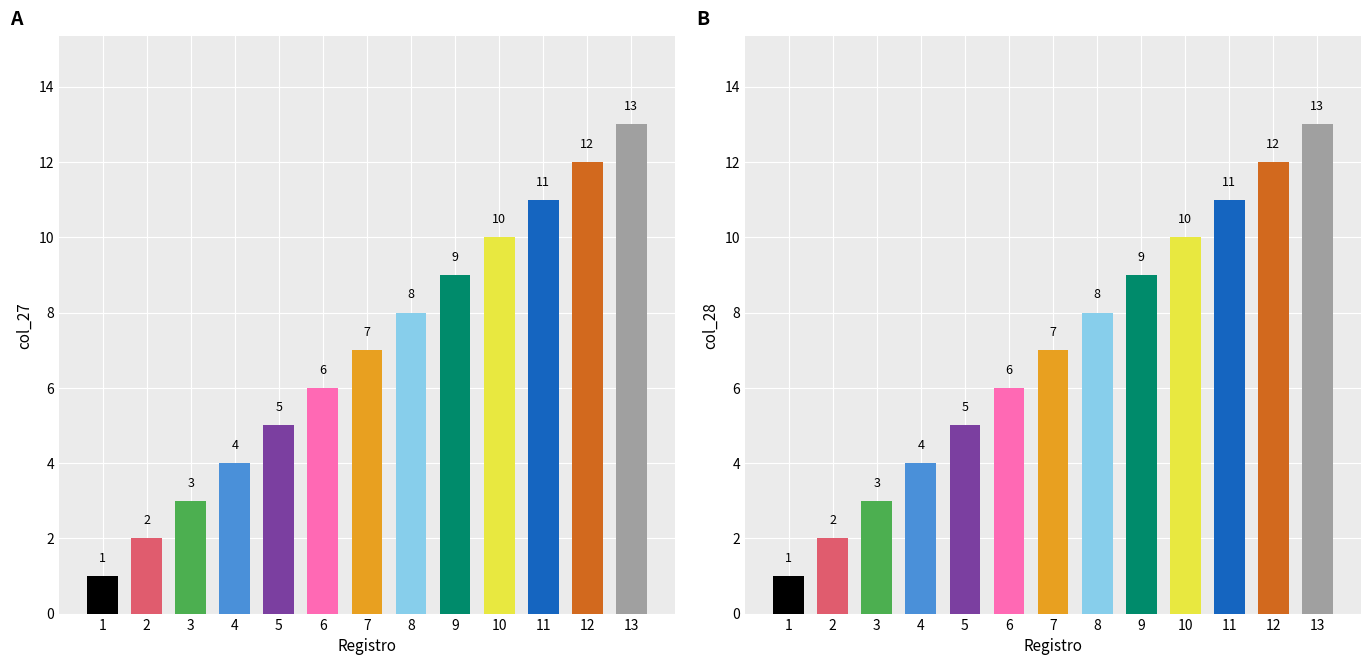

What is the difference between the maximum and minimum values in the col_28 series?

12